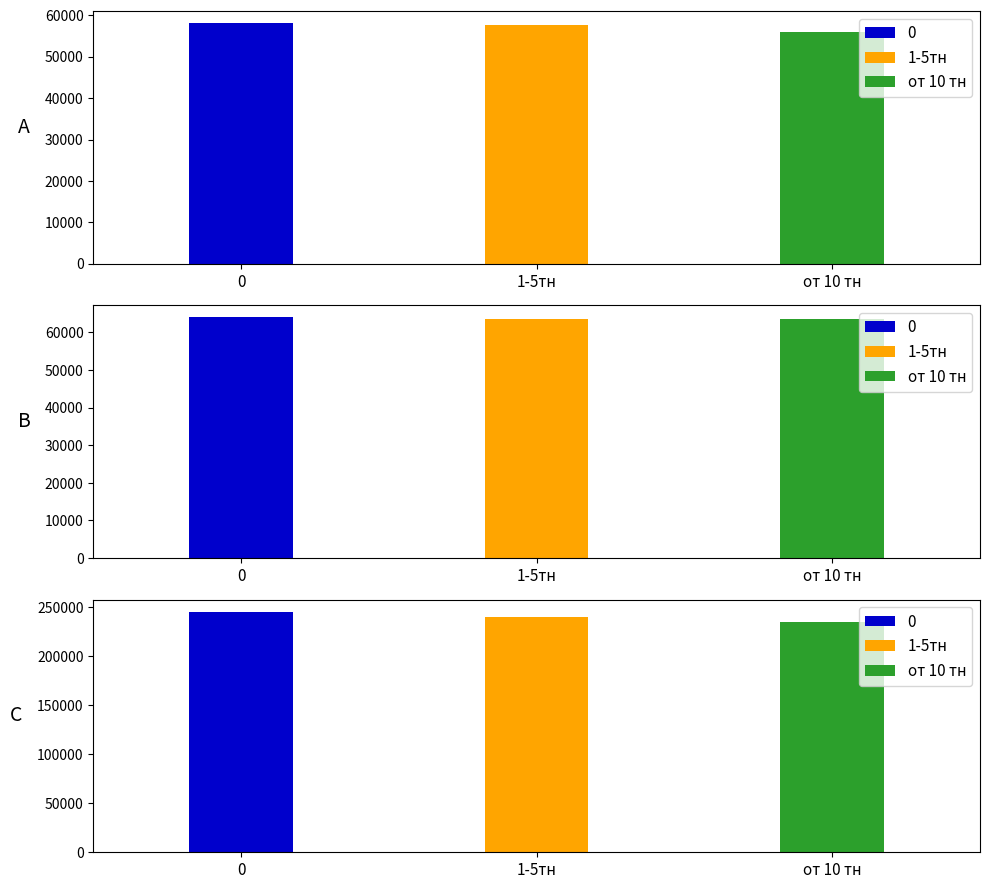

The от 10 тн series shows 24663 at 10-20. True or false?

False